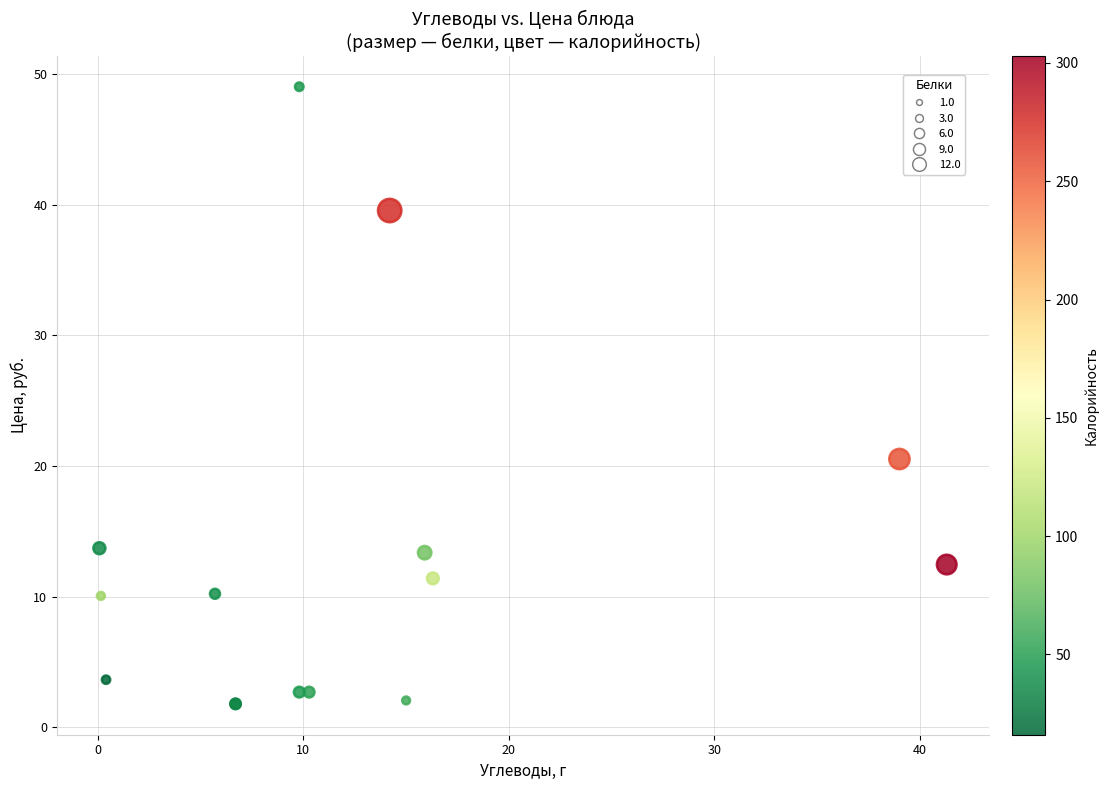

What Y value in the scatter plot is closest to 25?

20.5